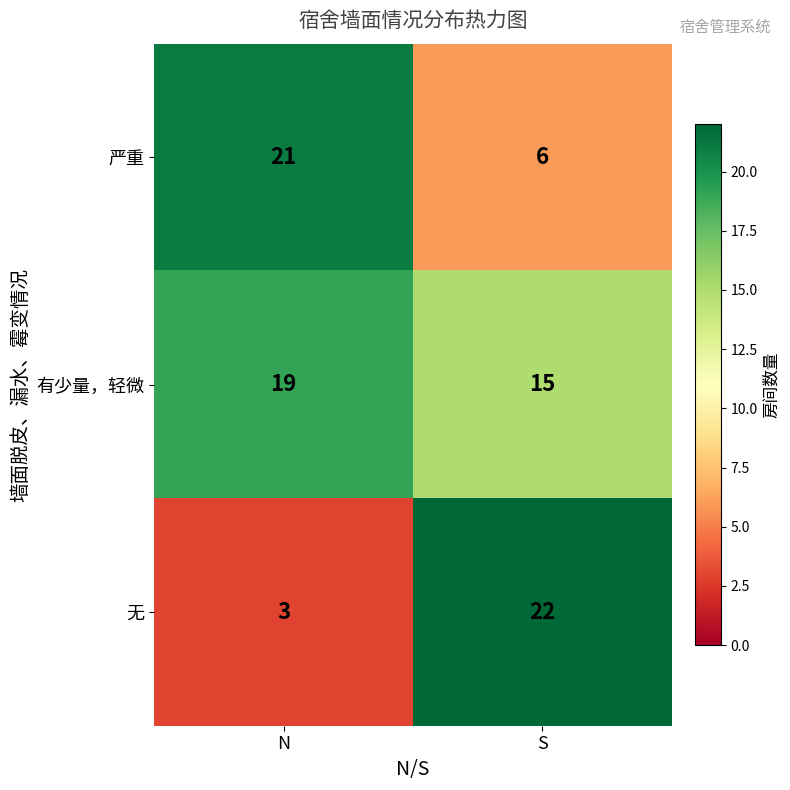

Between N and S, which series saw the biggest shift?

无